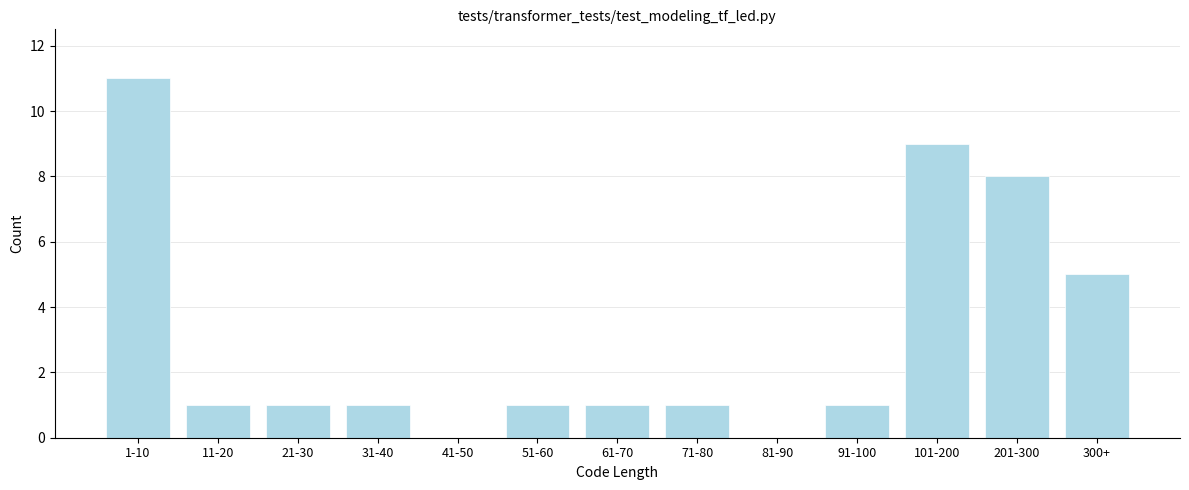

Reading left to right, list all the values displayed in this chart.

1-10=11	11-20=1	21-30=1	31-40=1	41-50=0	51-60=1	61-70=1	71-80=1	81-90=0	91-100=1	101-200=9	201-300=8	300+=5